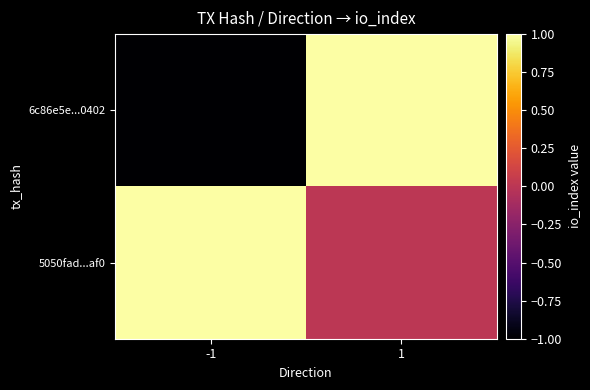

At which category does the chart reach its minimum across all series?

-1